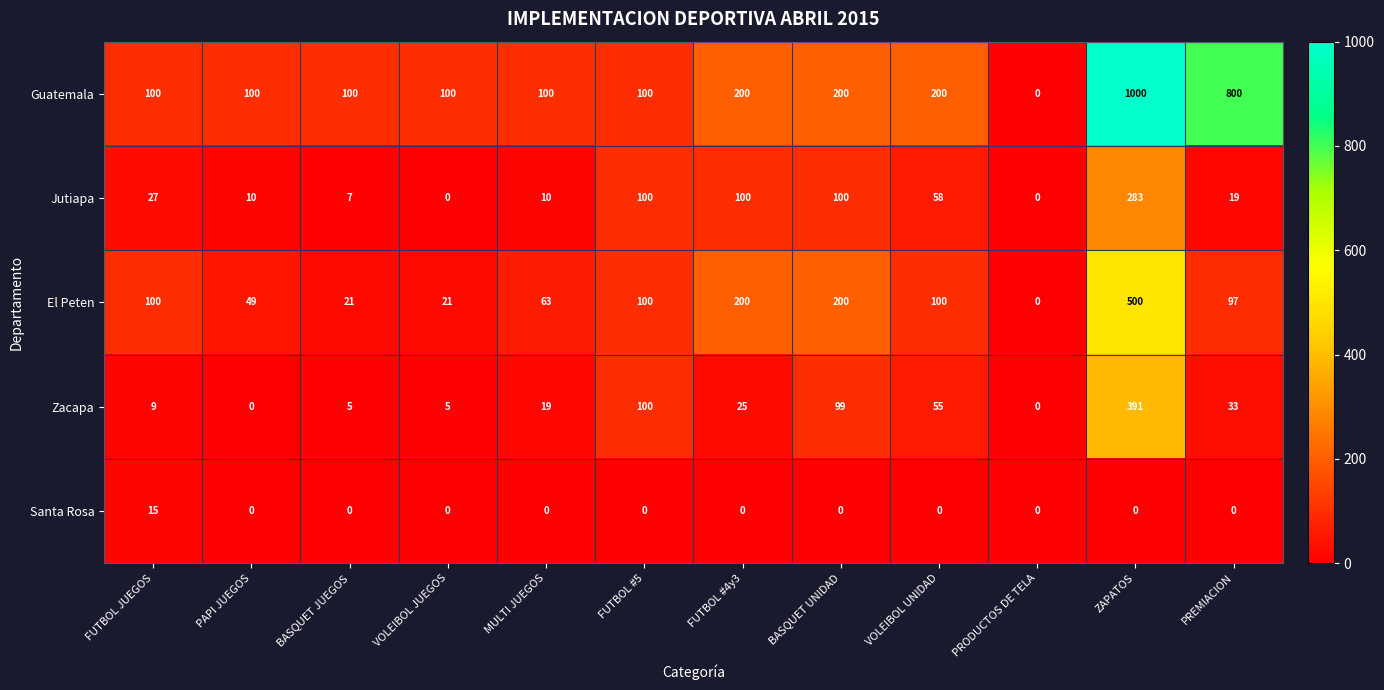

What is the spread (max minus min) of values at PAPI JUEGOS?

100